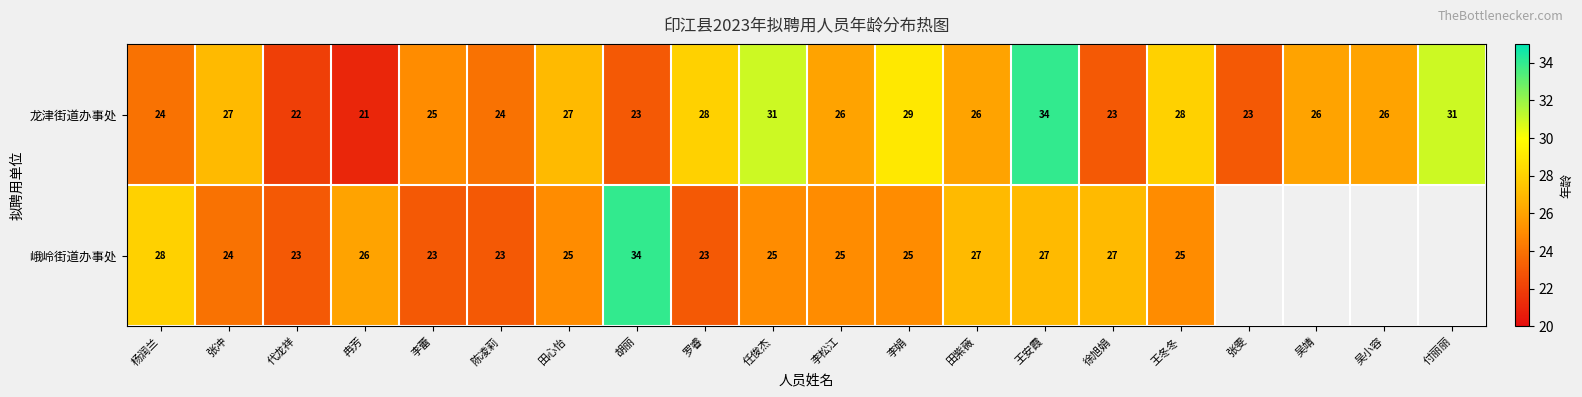

What is the sum of the 龙津街道办事处 values at 胡丽 and 田紫薇?

49